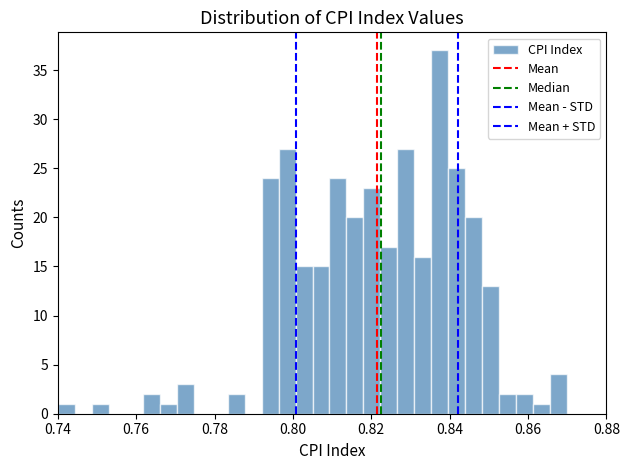

Read against the x-axis, roughly where is the centre of the tallest bar?

0.838